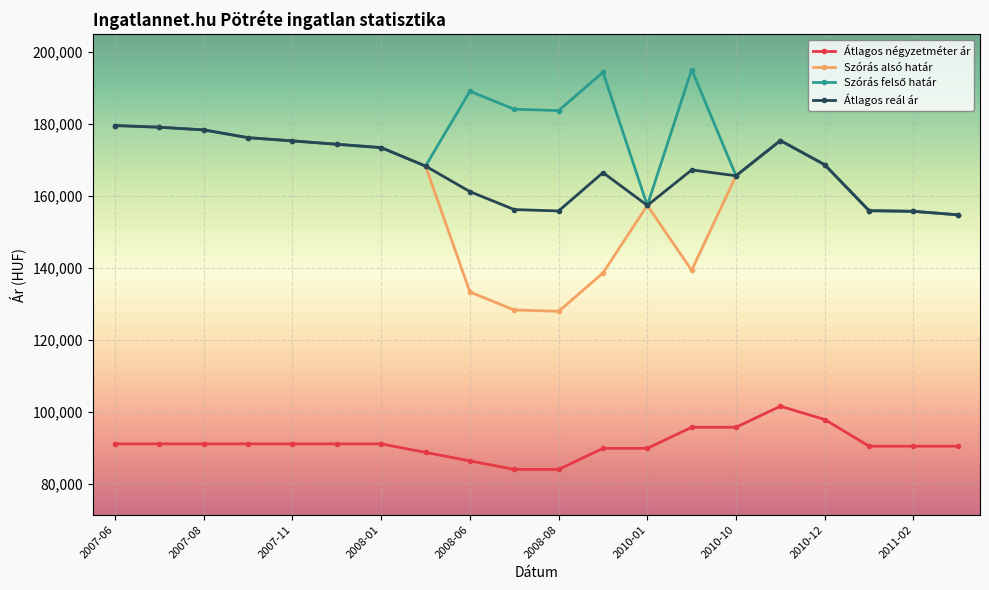

What is the value of the Szórás alsó határ point at the 17th from the left?

168712